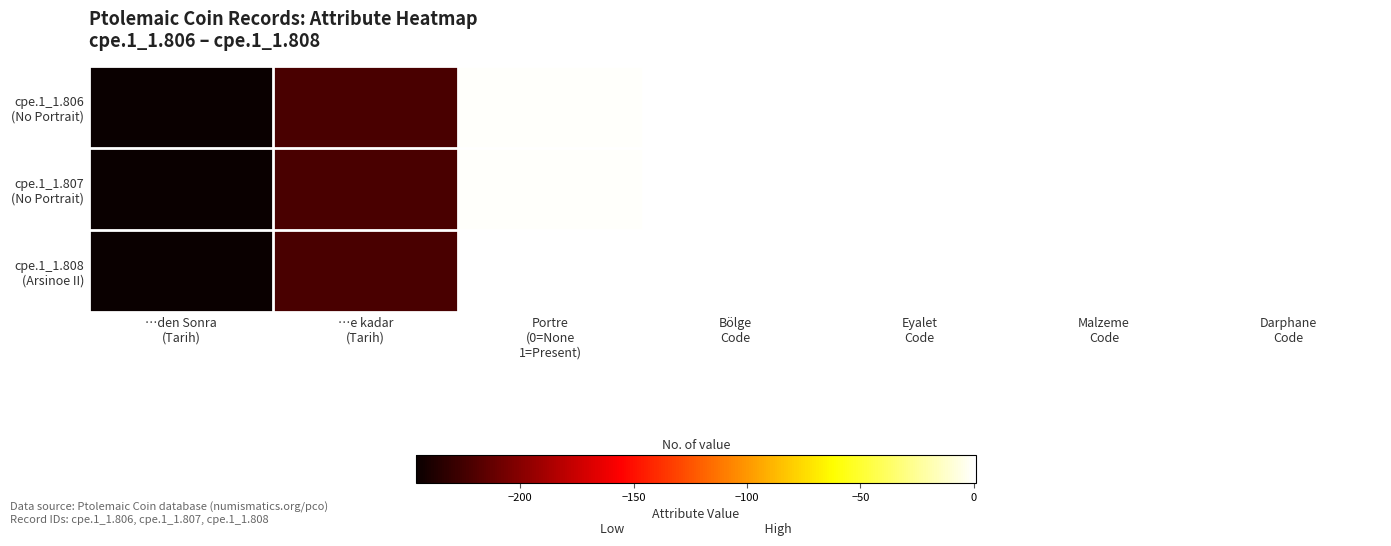

Which series has the widest spread of values?

cpe.1_1.806 (No Portrait)